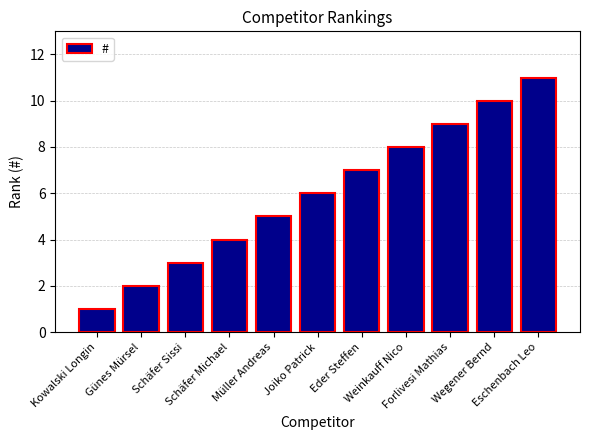

Which label corresponds to the smallest value in the chart?

Kowalski Longin